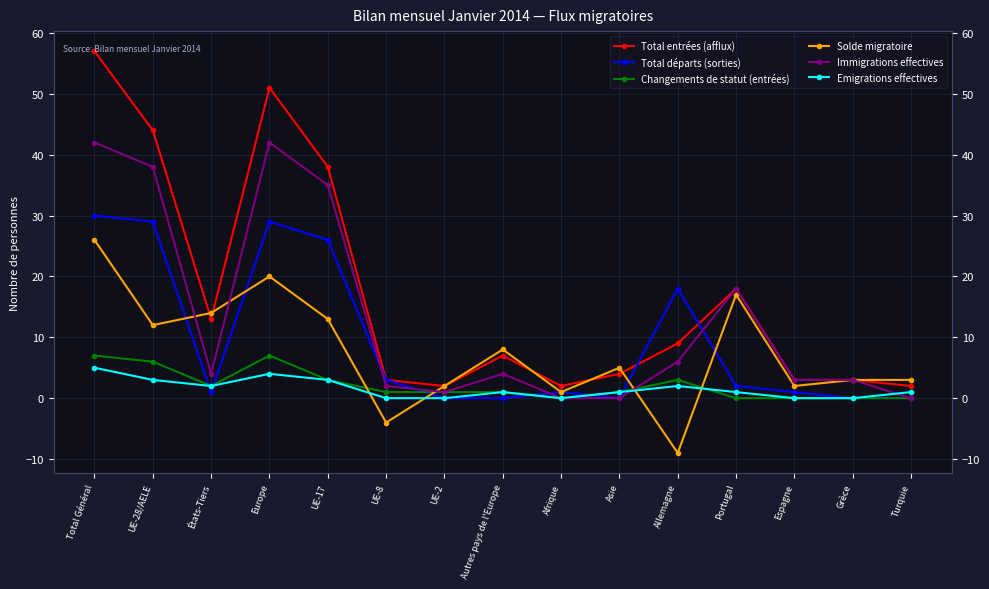

True or false: Changements de statut (entrées) and Total entrées (afflux) cross at least once.

False